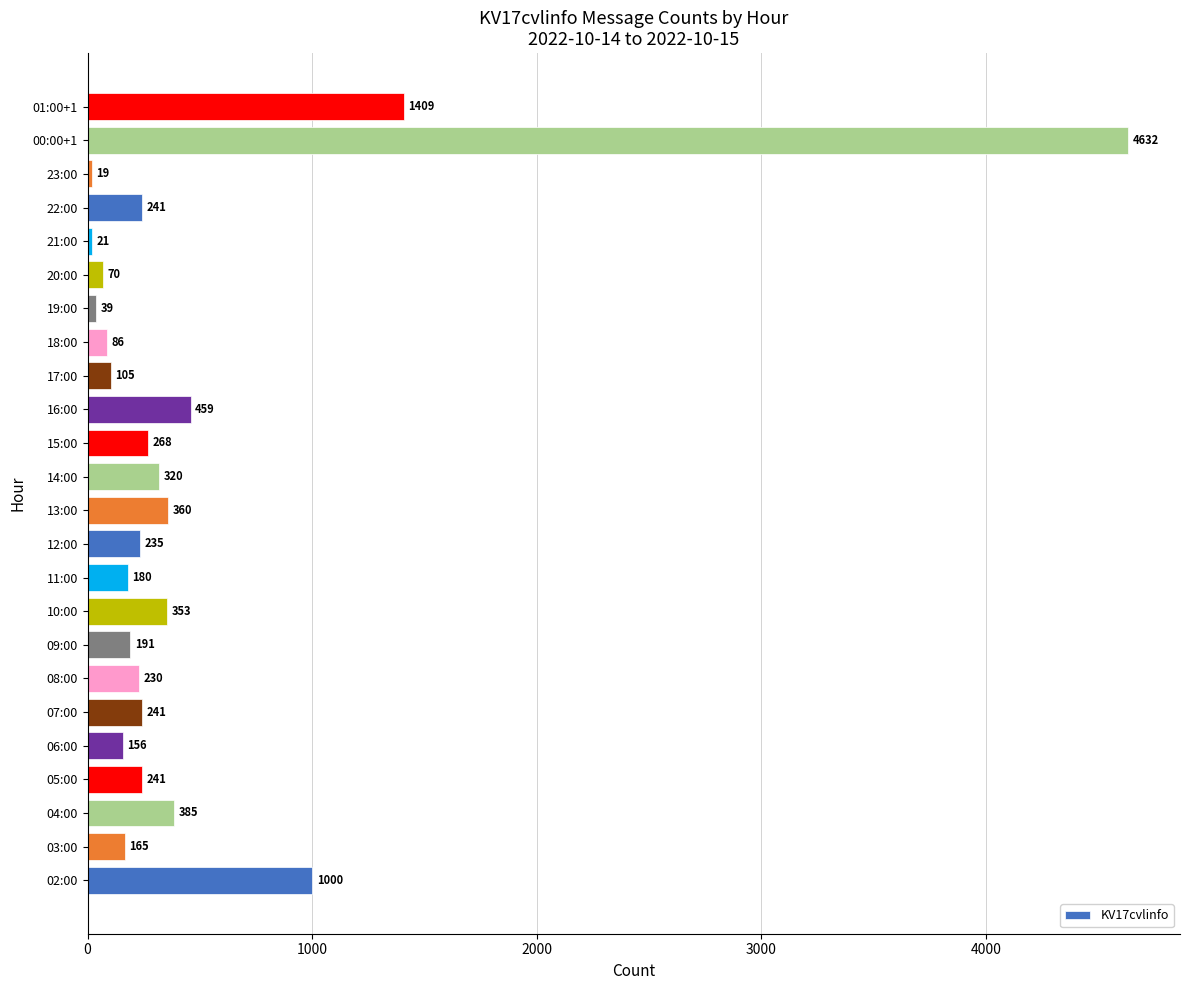

What is the sum of the values at 20:00 and 07:00?

311